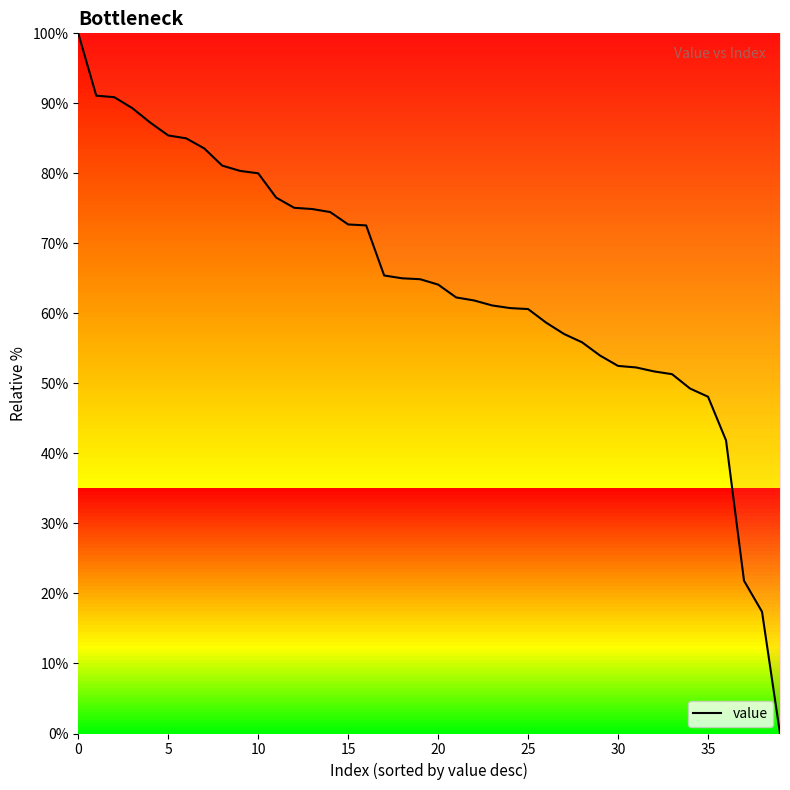

What is the difference between the maximum and minimum values?

100.0